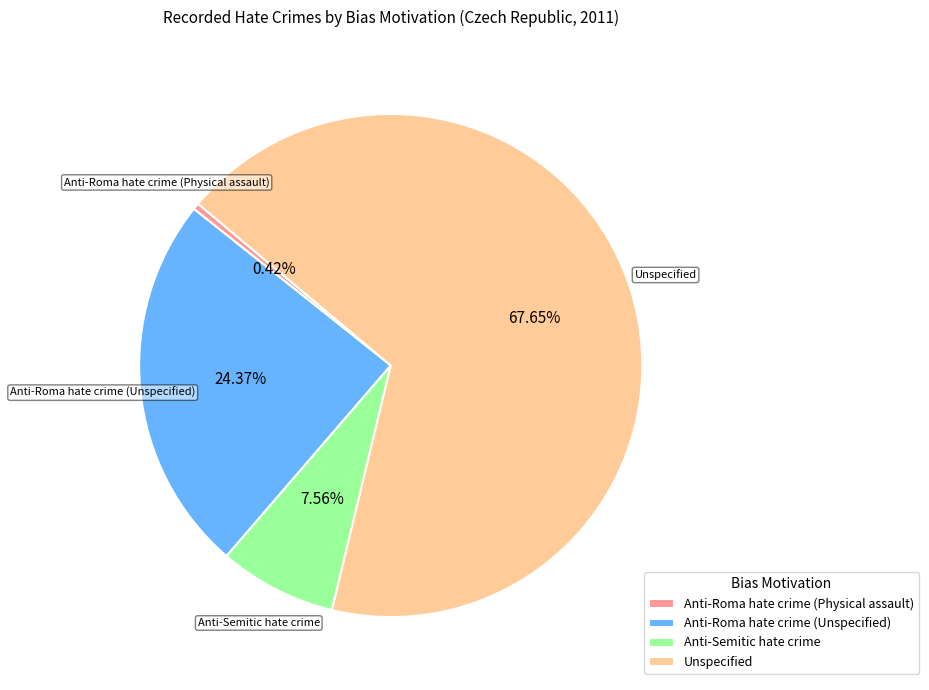

Is Anti-Roma hate crime (Physical assault) the majority of the pie?

No